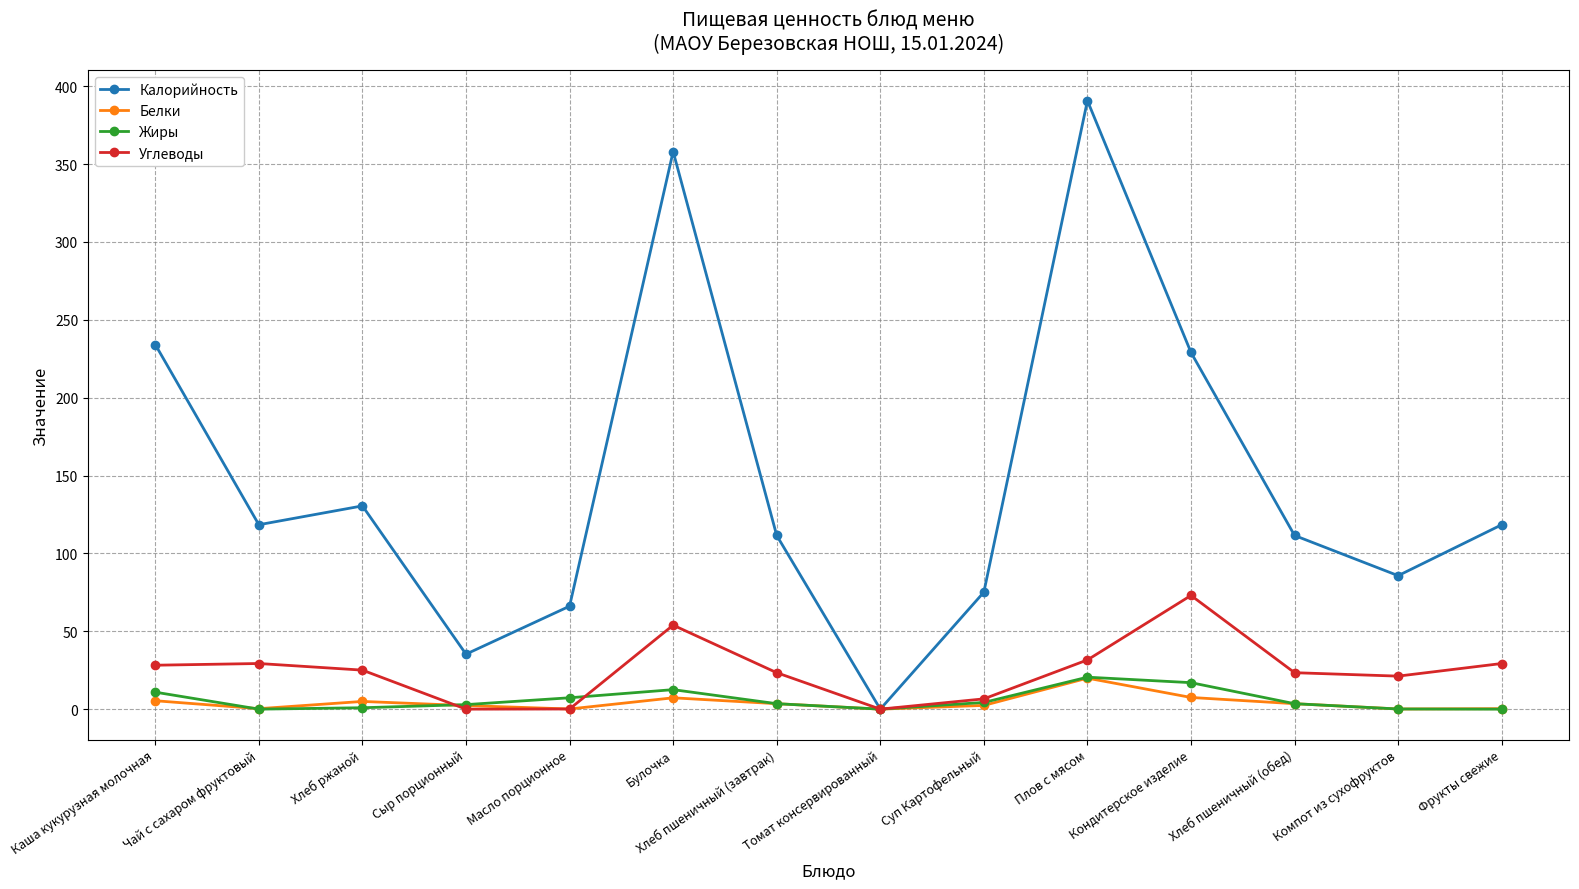

How many values in the Калорийность series are below 118?

7